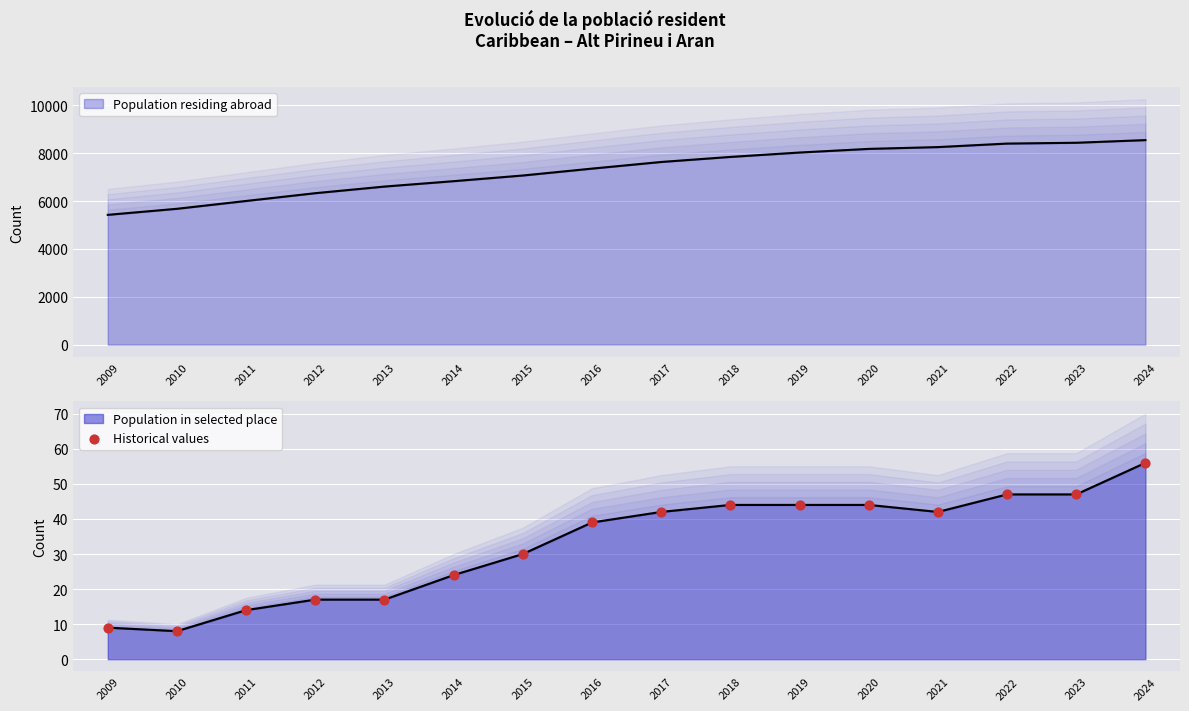

Between 2010 and 2022, which is larger?

2022